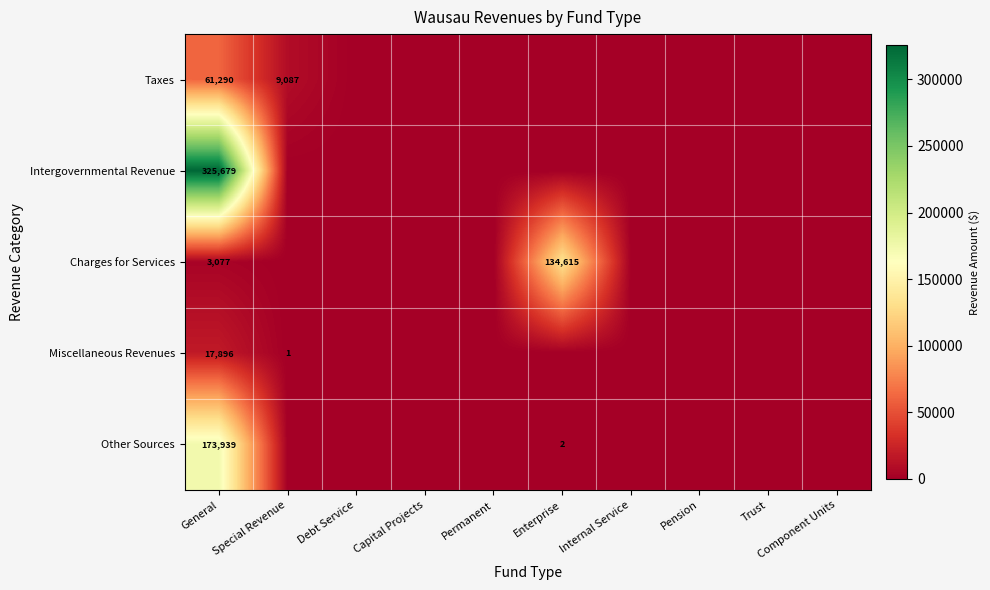

True or false: Charges for Services has a value of 3077 at General.

True